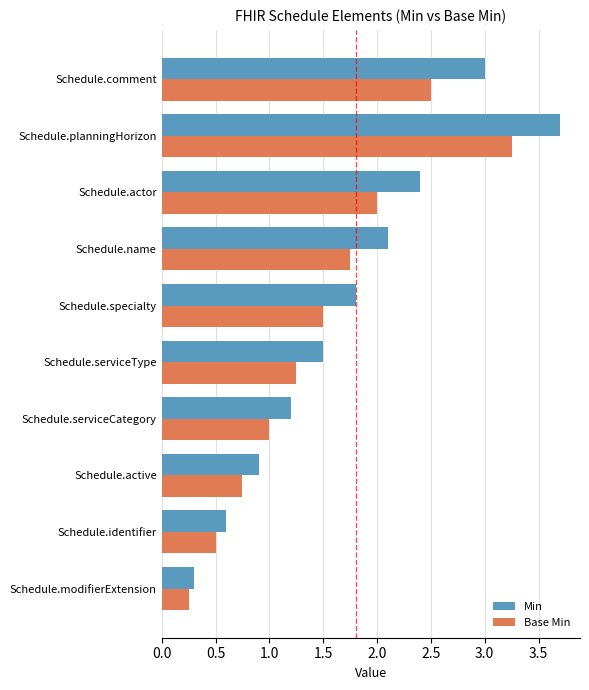

Count the number of categories in the chart.

10